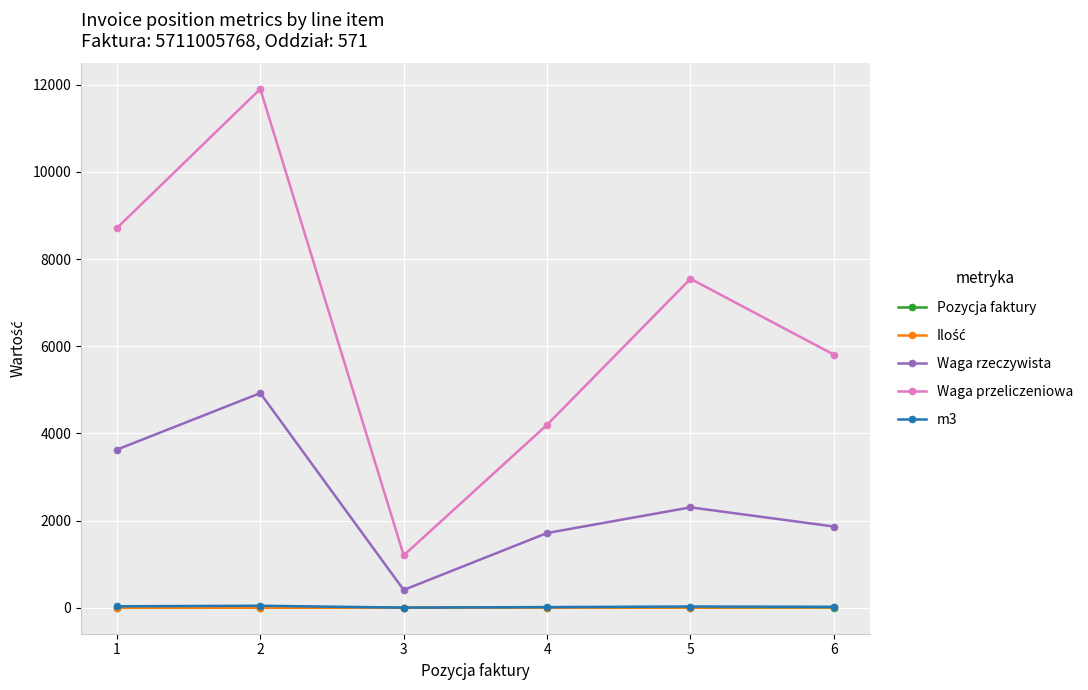

What is the average value of the m3 series?

26.2